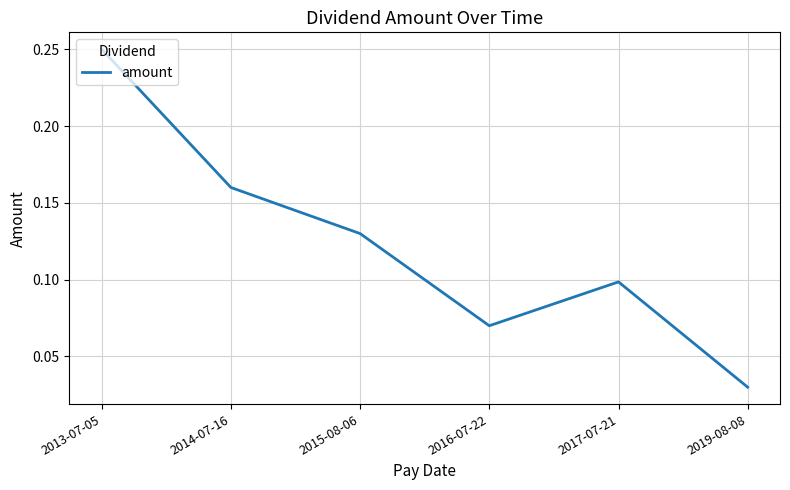

Rank the categories by value from lowest to highest.

2019-08-08, 2016-07-22, 2017-07-21, 2015-08-06, 2014-07-16, 2013-07-05